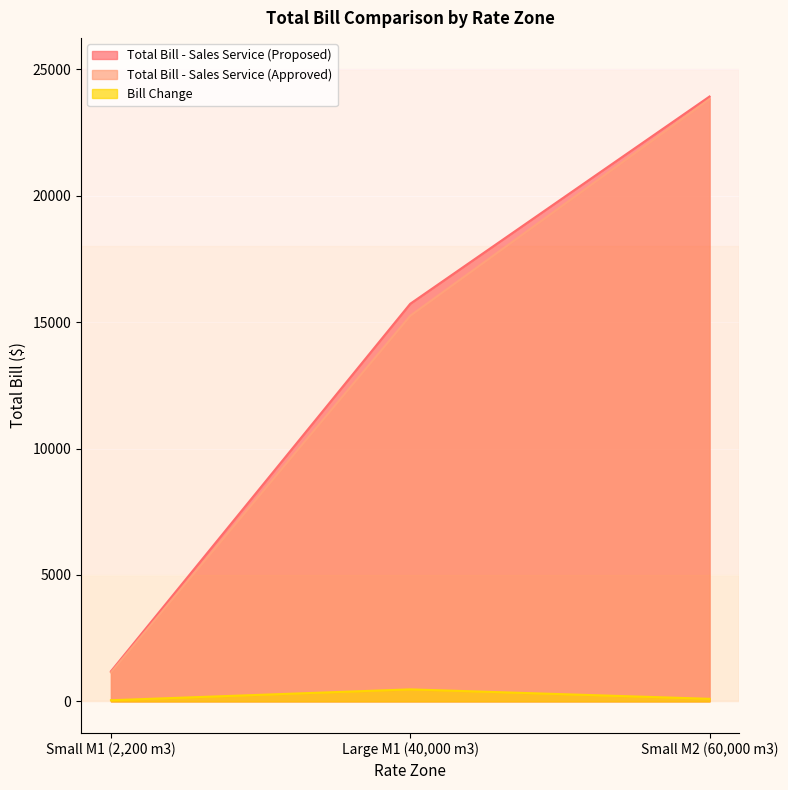

What are all the series names shown in the legend?

Total Bill - Sales Service (Proposed), Total Bill - Sales Service (Approved), Bill Change